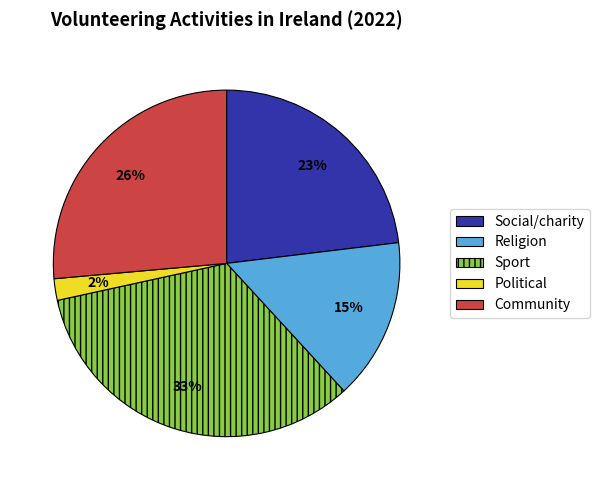

Rank the categories by value from lowest to highest.

Political, Religion, Social/charity, Community, Sport